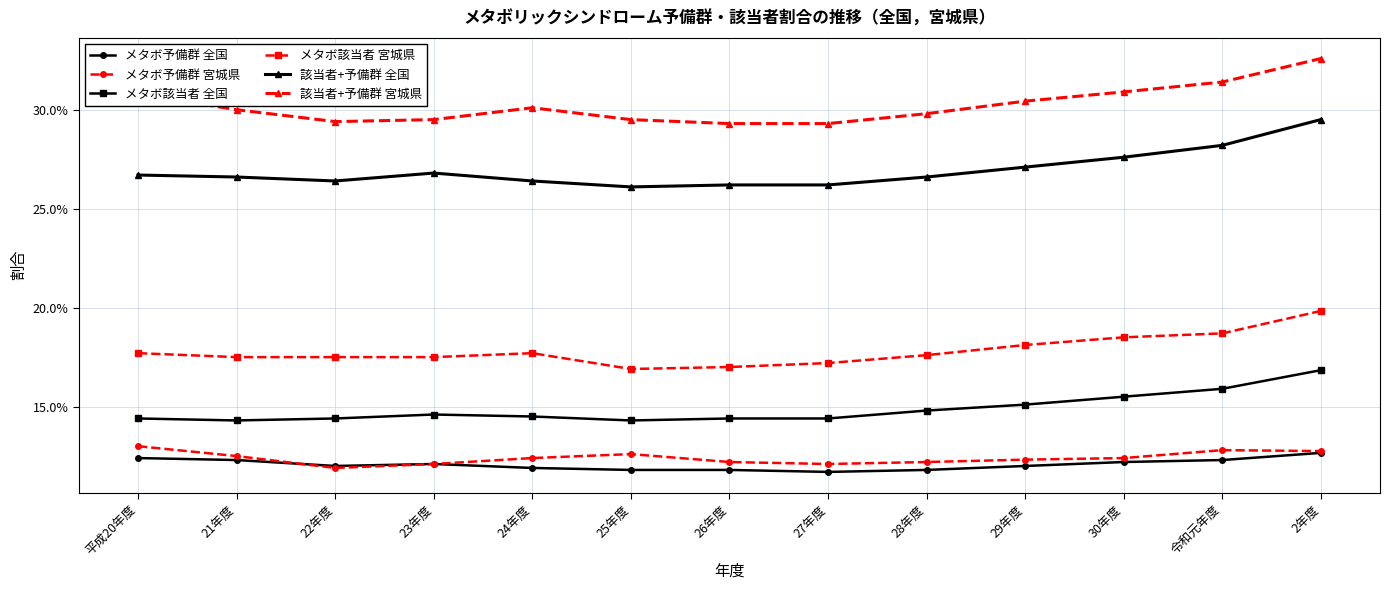

Between 22年度 and 28年度, which series saw the biggest shift?

メタボ該当者 全国